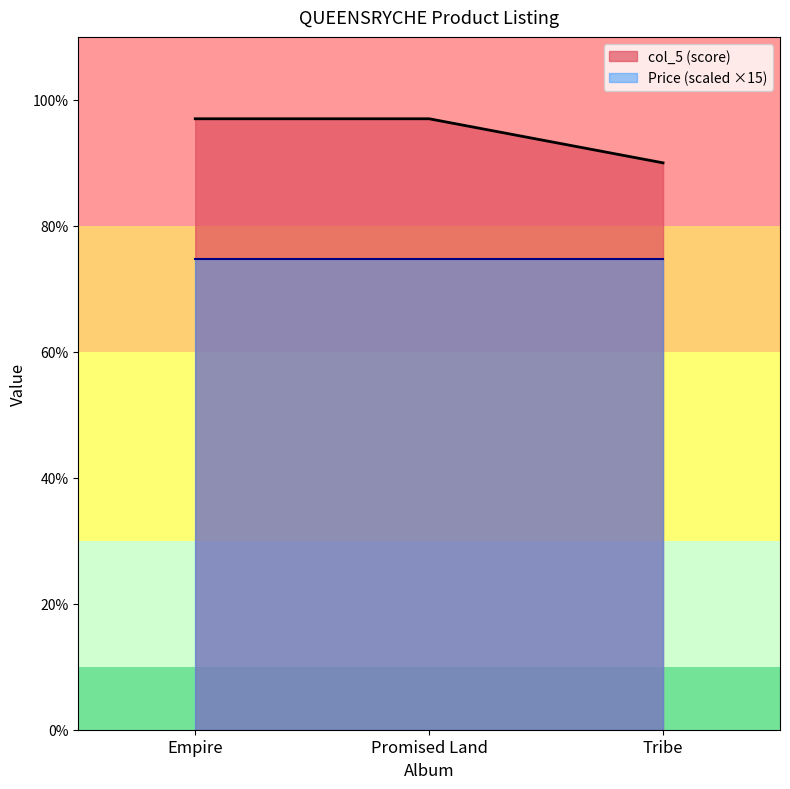

Does the chart have visible grid lines?

No